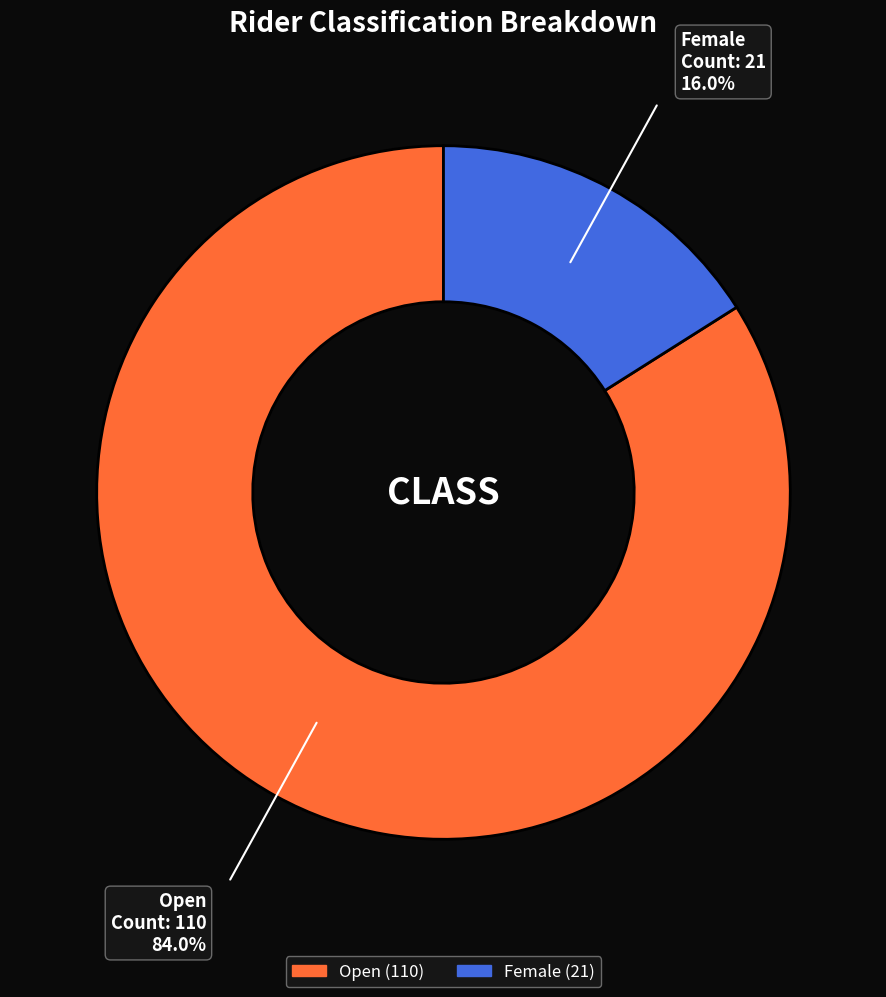

Which category has the biggest portion of the pie?

Open